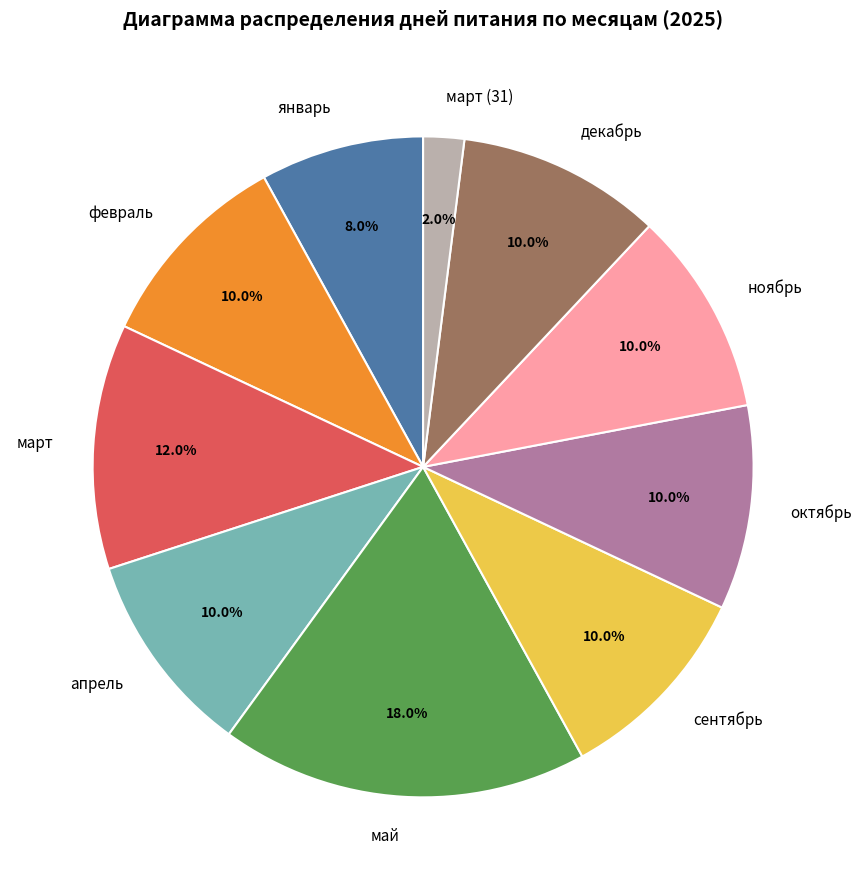

Between декабрь and март, which is larger?

март